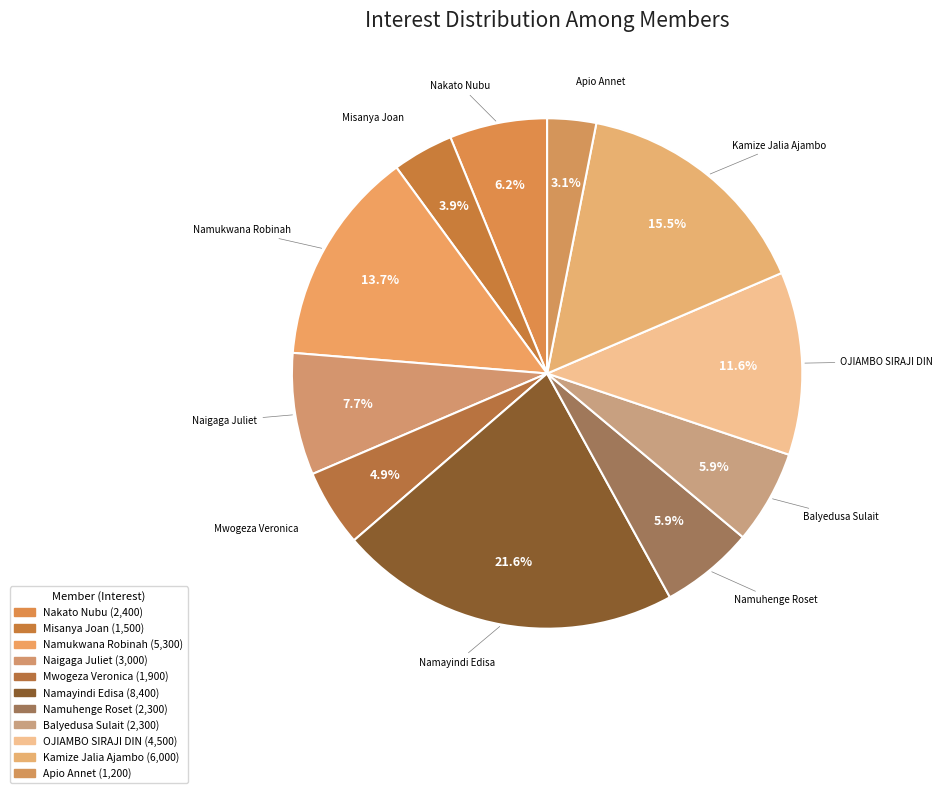

How many segments does this pie chart have?

11